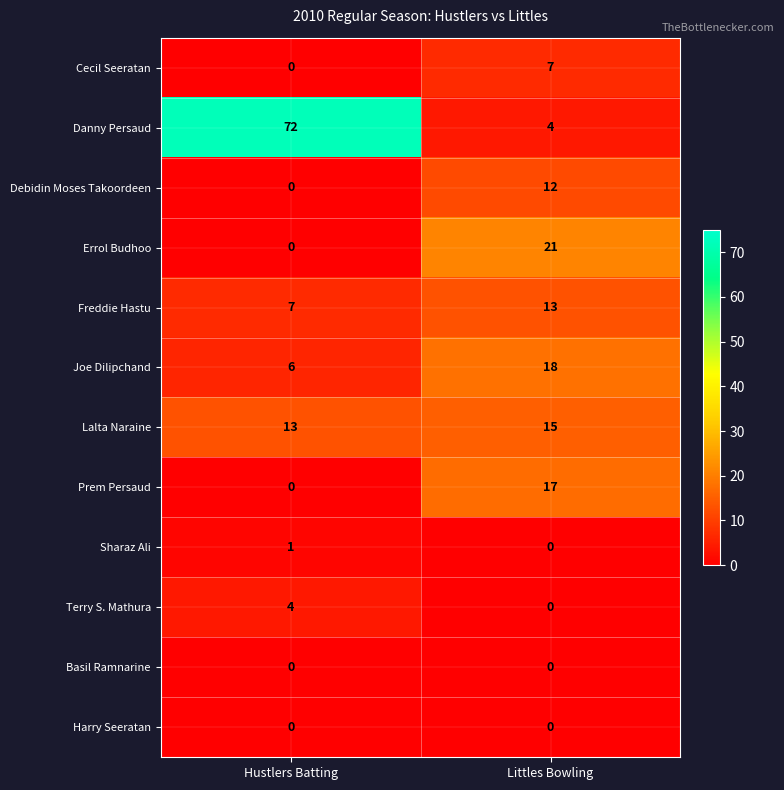

What is the total value across all series at Littles Bowling?

107